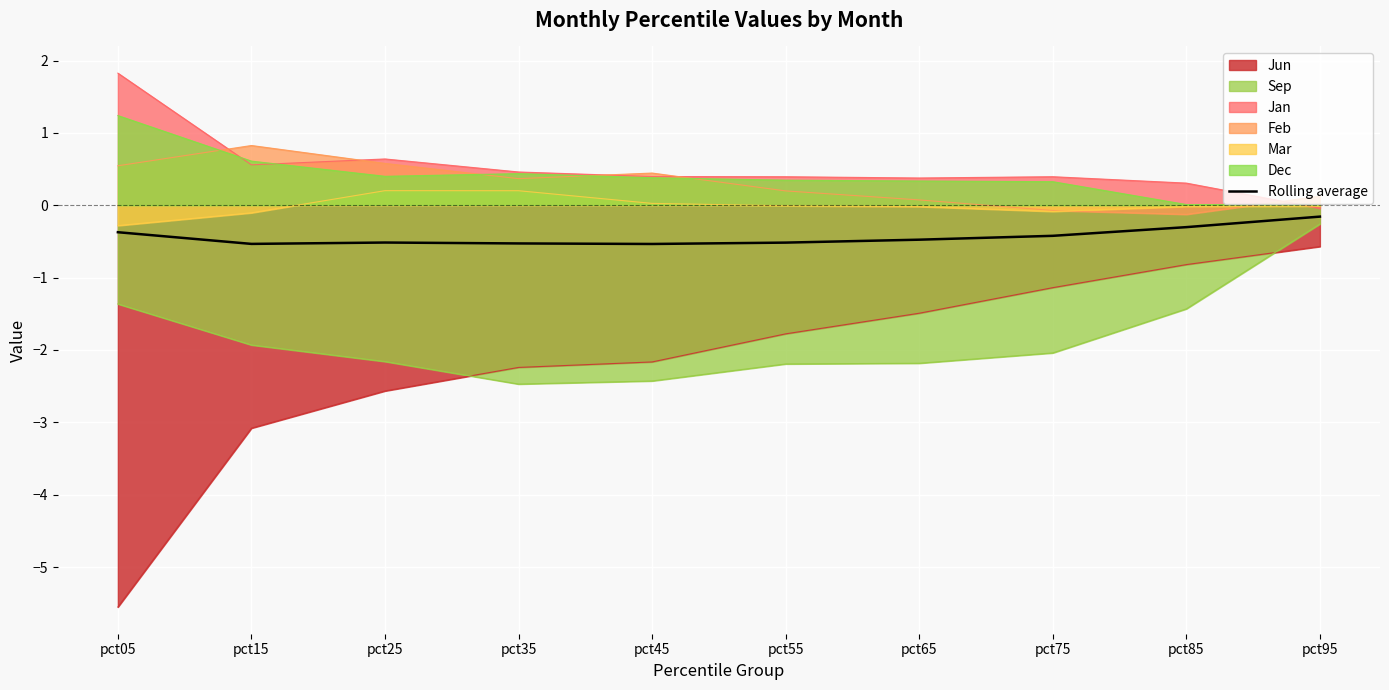

Reading right to left, transcribe all the data shown in this chart.

-0.2	-0.3	-0.4	-0.5	-0.5	-0.5	-0.5	-0.5	-0.5	-0.4